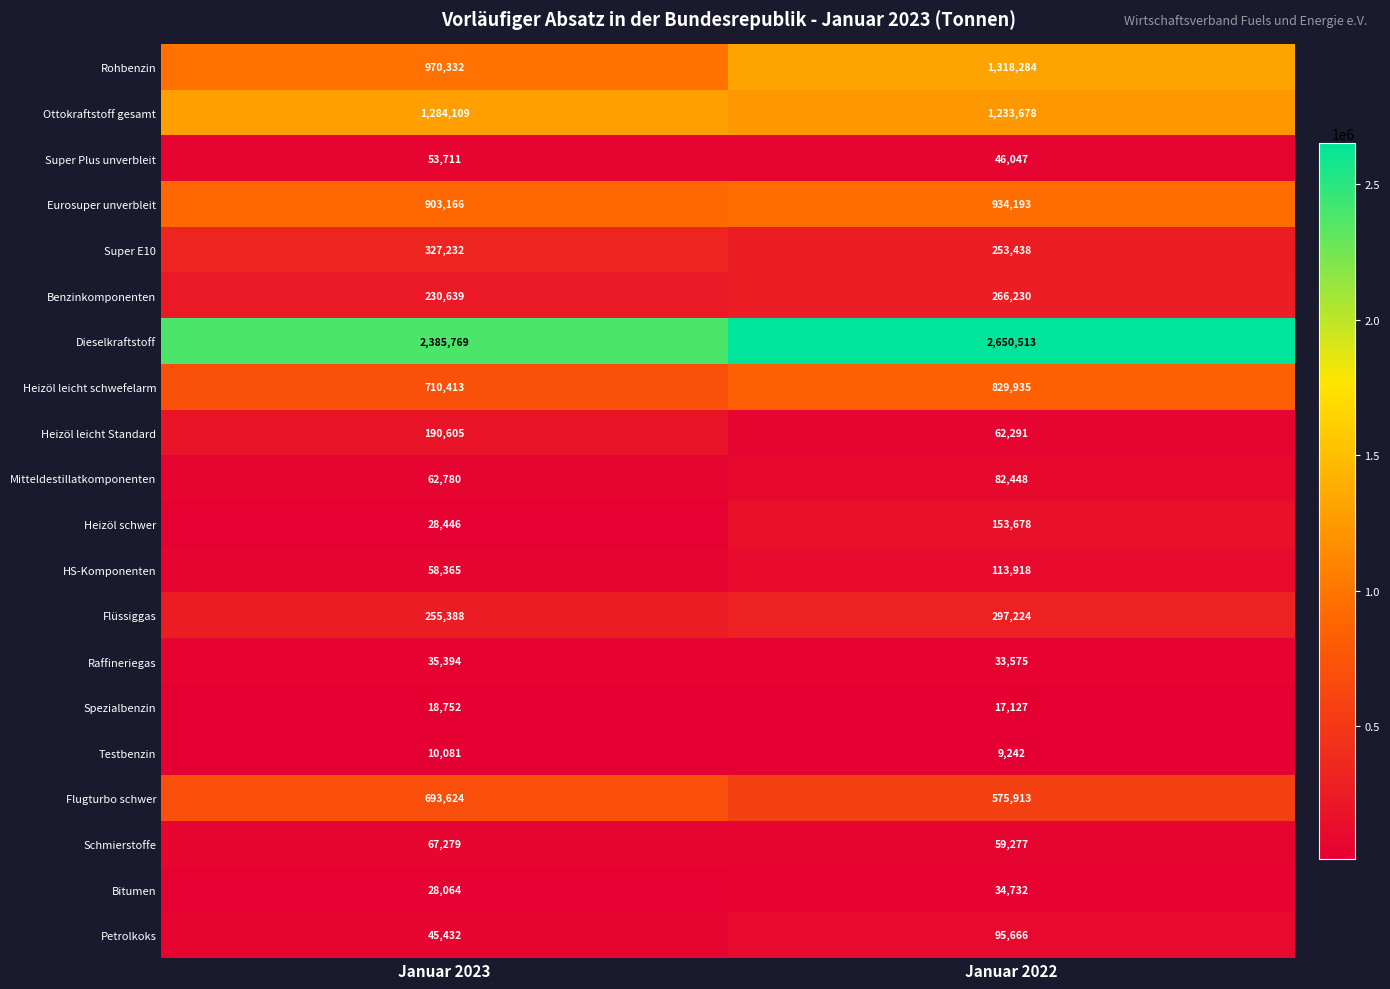

At which category is the sum across all series the highest?

Januar 2022